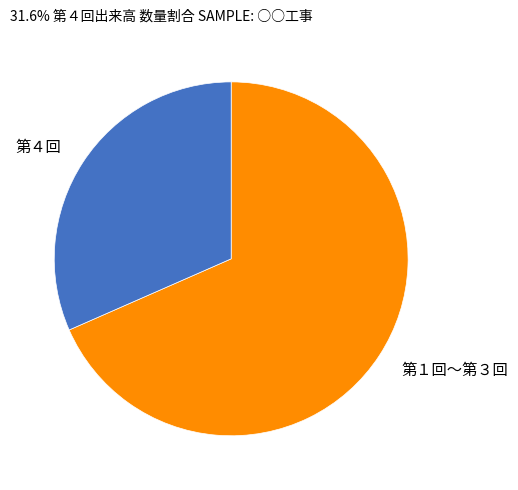

True or false: 第４回 accounts for 32% of the total.

True